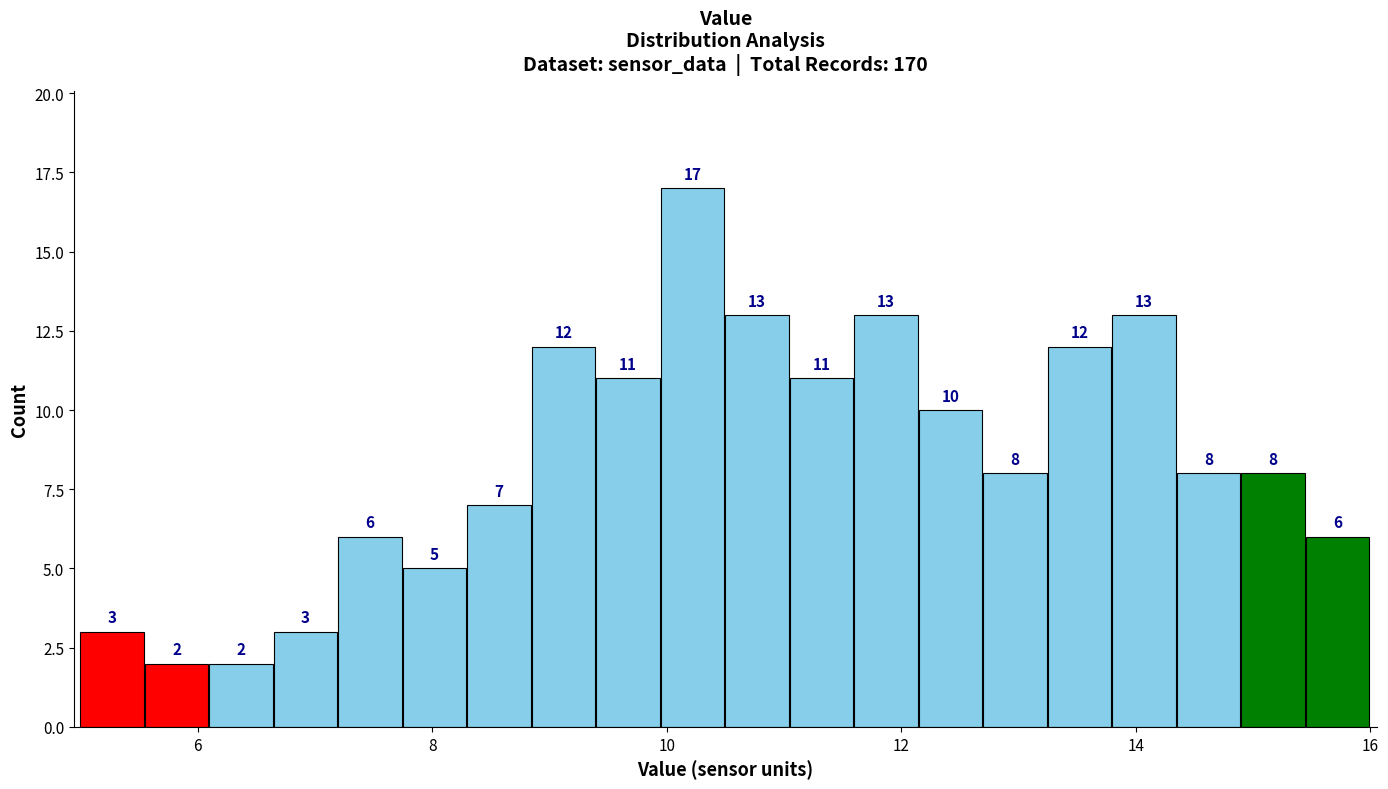

Around what value on the x-axis is the tallest bar? Give the approximate position of its centre, as read against the axis.

10.2